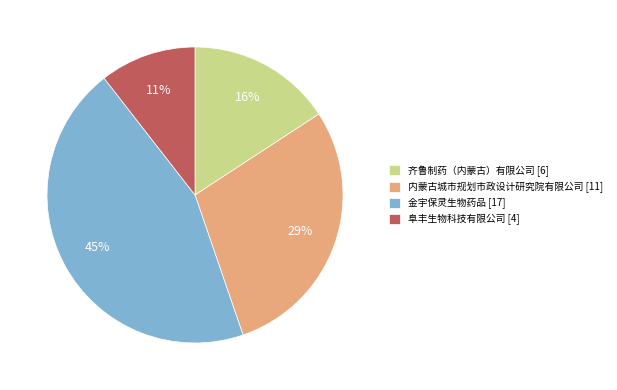

True or false: 齐鲁制药（内蒙古）有限公司 [6] accounts for 30% of the total.

False